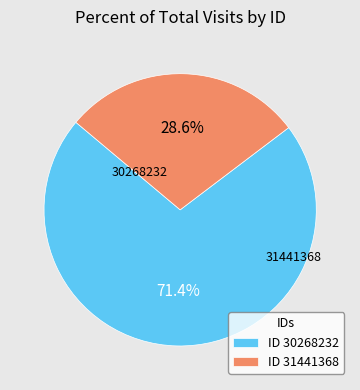

To the nearest percent, what is the average slice percentage?

50%